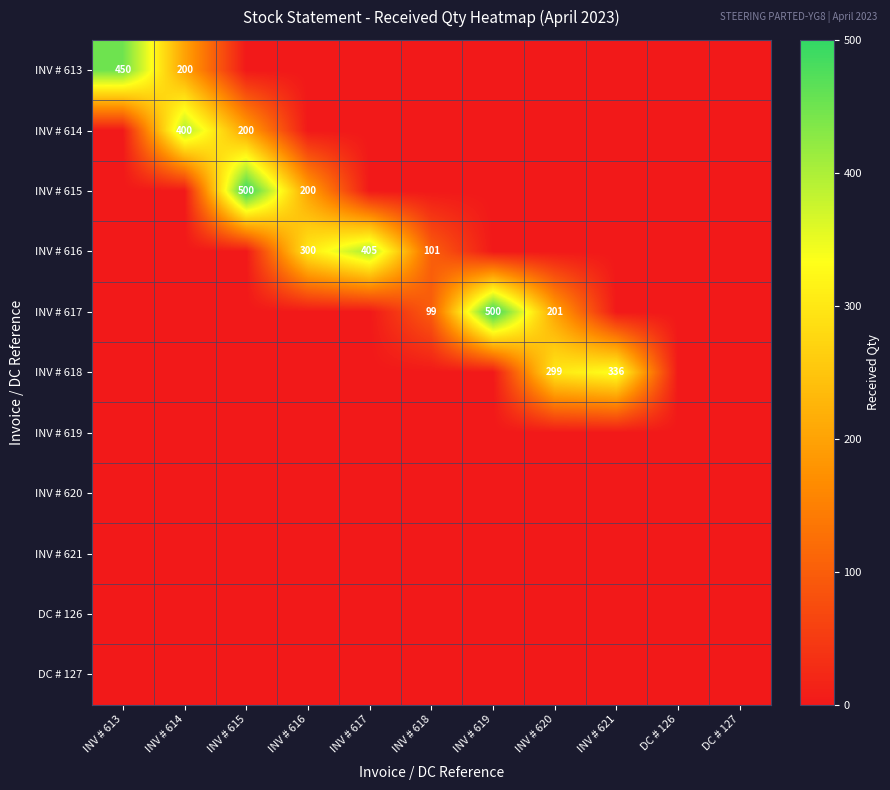

The value of INV # 618 at INV # 621 is 336. True or false?

True